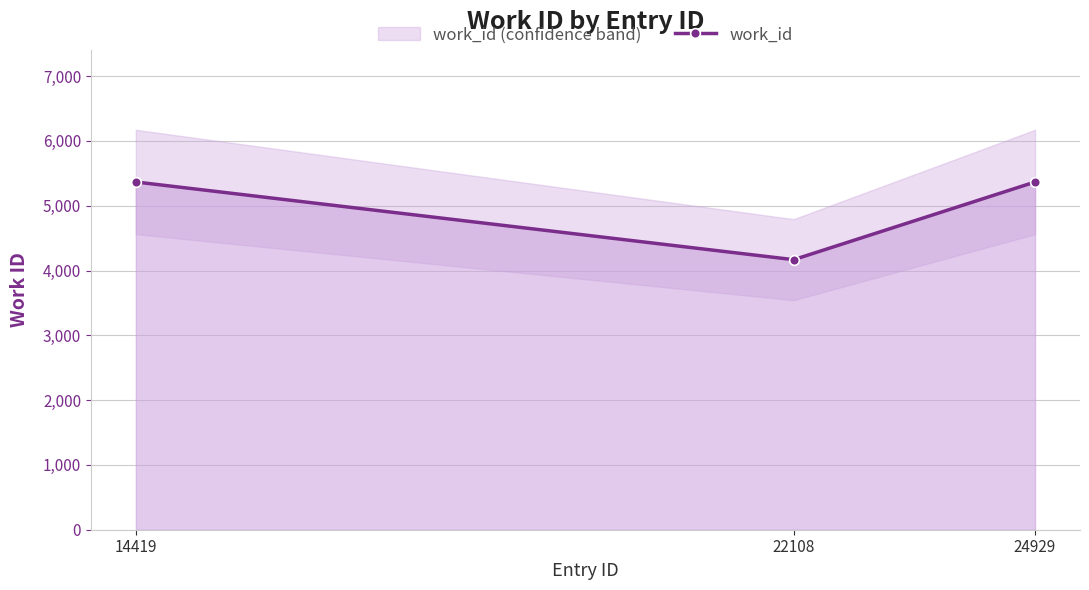

What is the approximate value at 14419, to the nearest 10?

5370